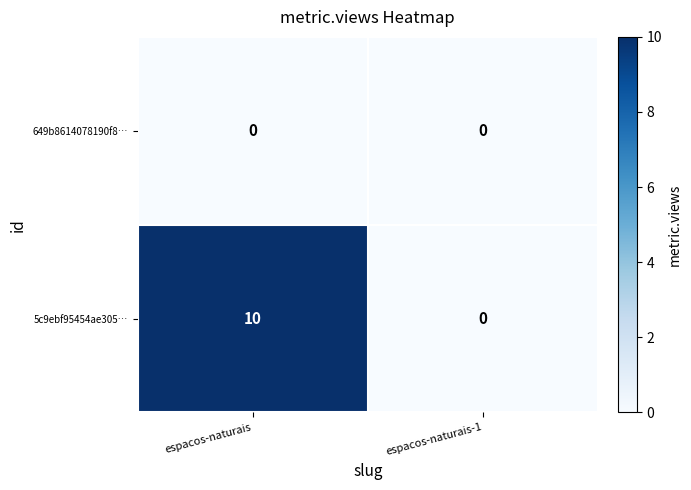

Rank the series by their average value, from lowest to highest.

649b8614078190f8…, 5c9ebf95454ae305…